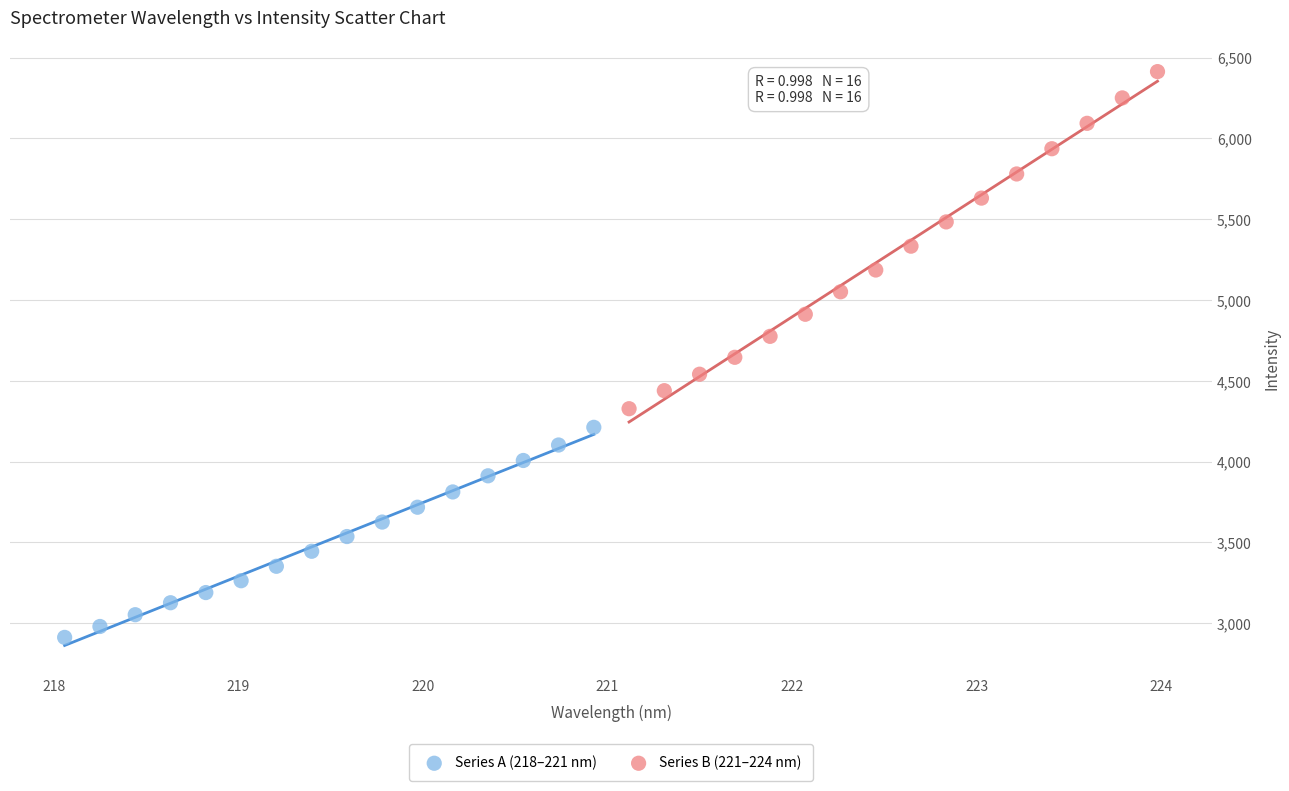

Which series has the widest spread of Y values?

Series B (221–224 nm)